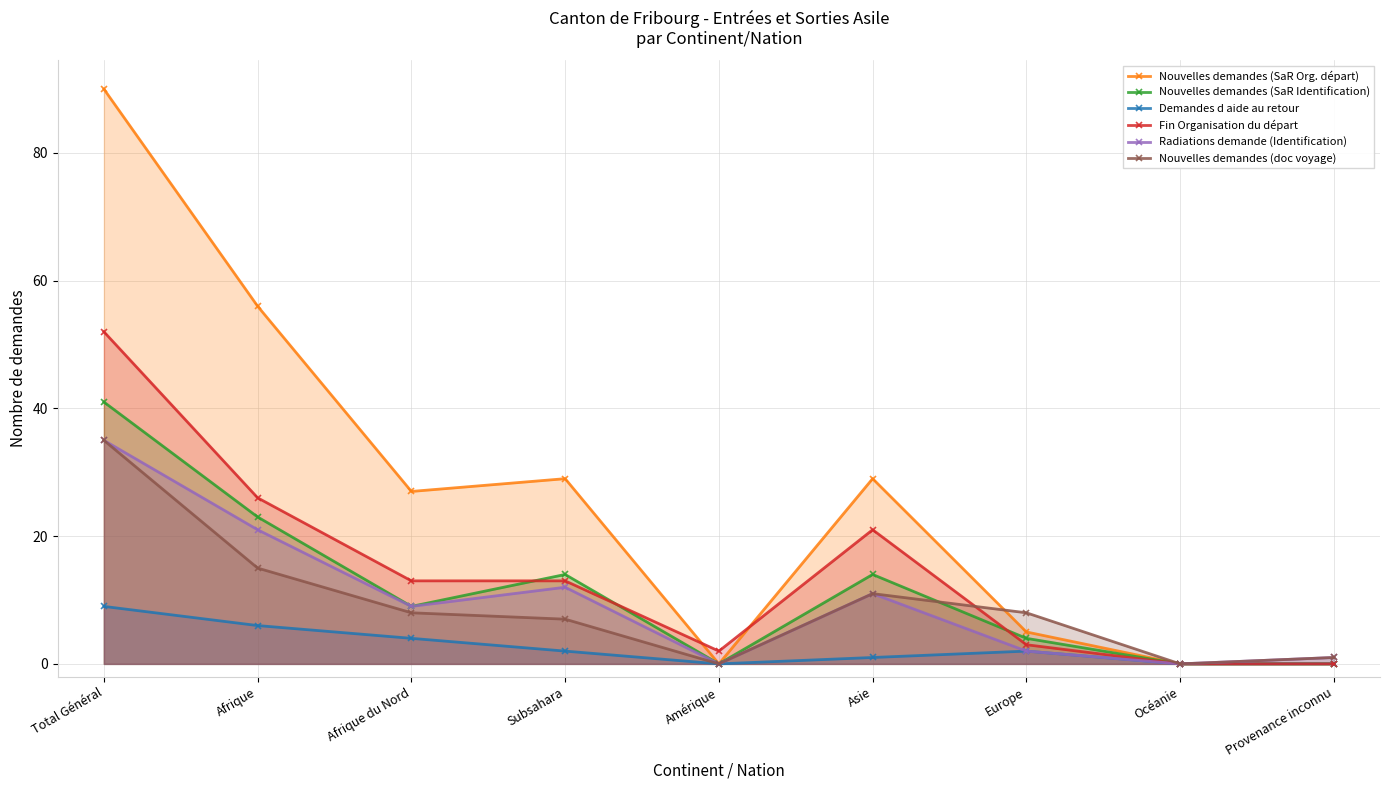

At how many categories does at least one series exceed 43?

2